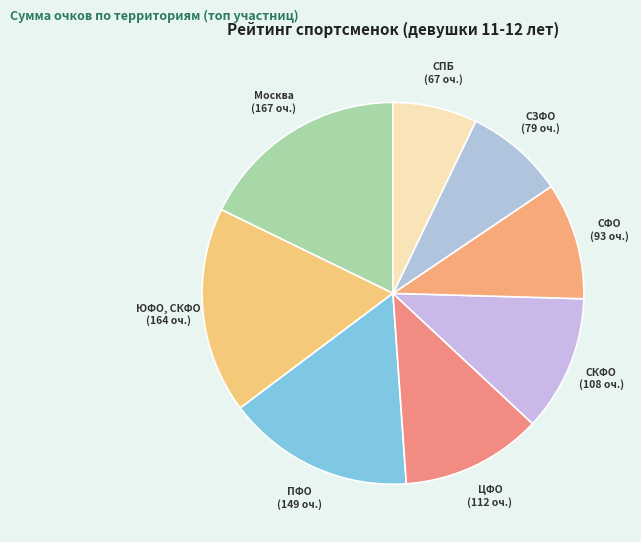

What is the ratio of the value at ПФО to the value at ЦФО?

1.3